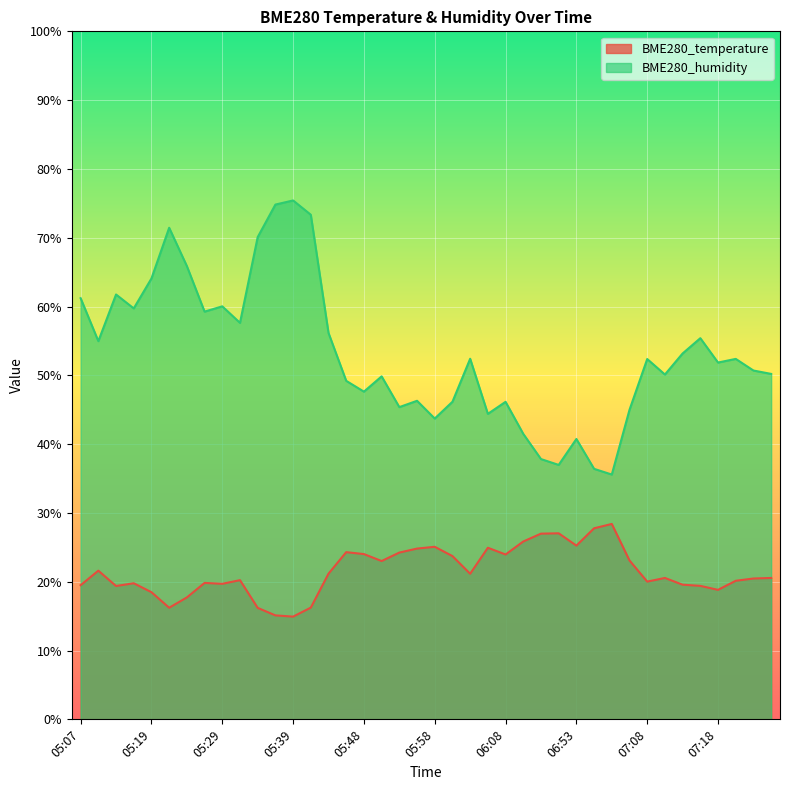

Is it true that BME280_temperature equals 37.1 at 07:00?

False